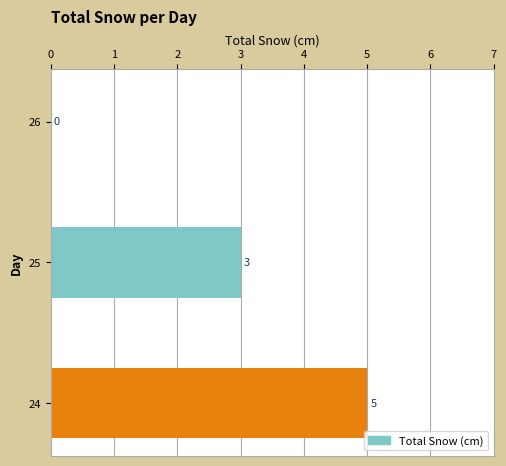

Which category has the highest value across all series?

24